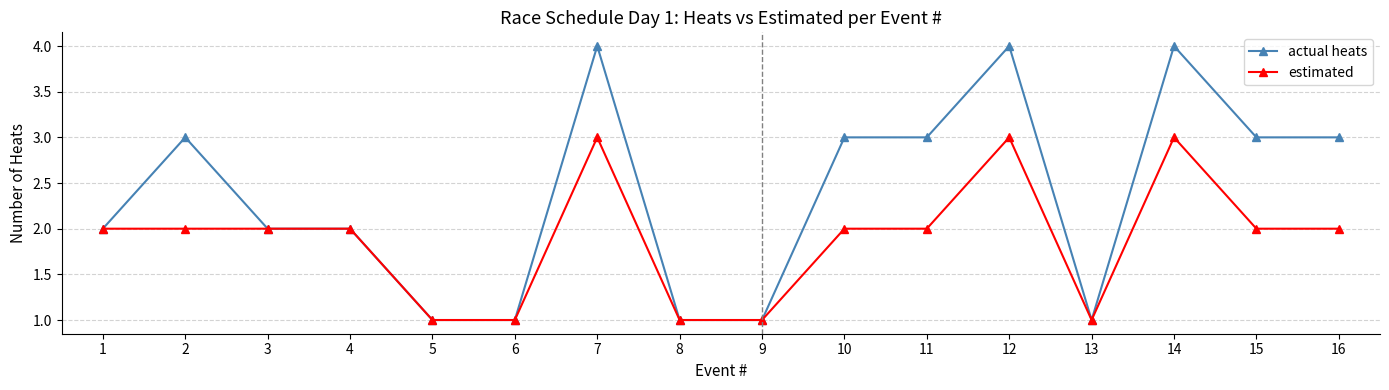

What is the sum of all estimated values?

30